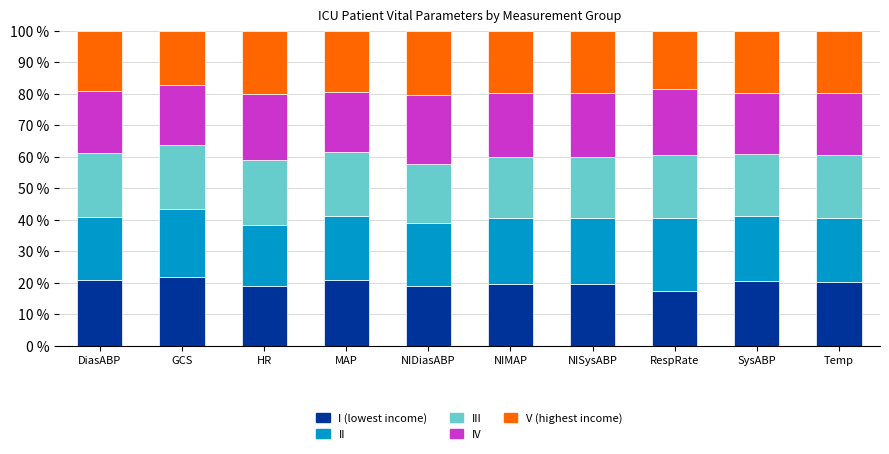

What is the lowest value of the I (lowest income) series?

17.4